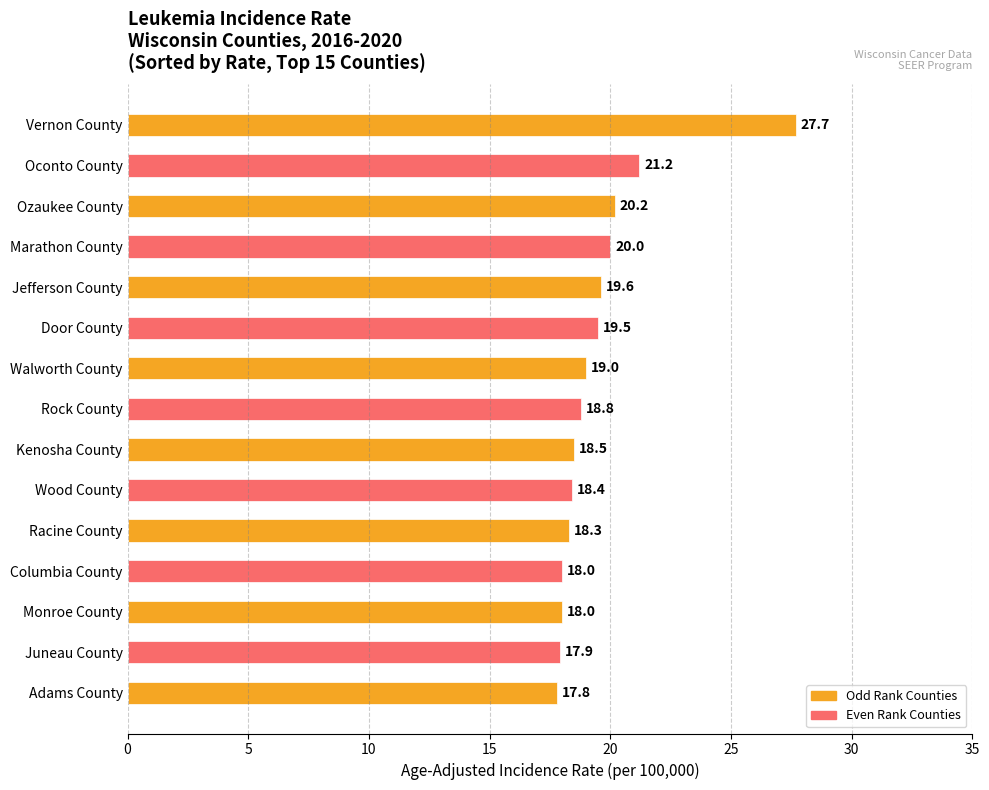

What is the average value?

19.5